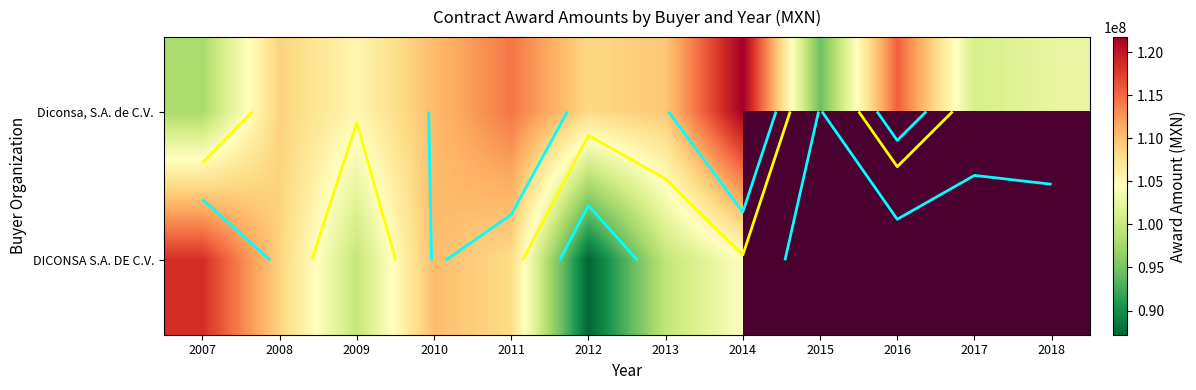

How many values in the DICONSA S.A. DE C.V. series are below 110337780?

6